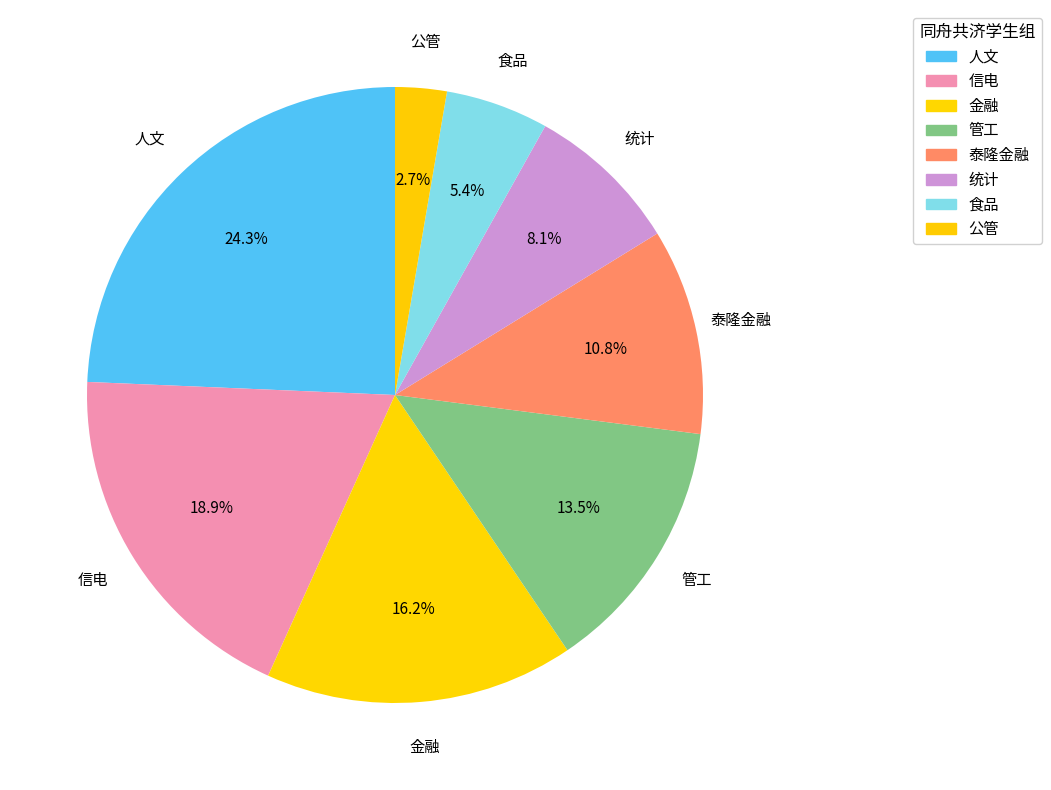

To the nearest percent, what portion does 人文 represent?

24%